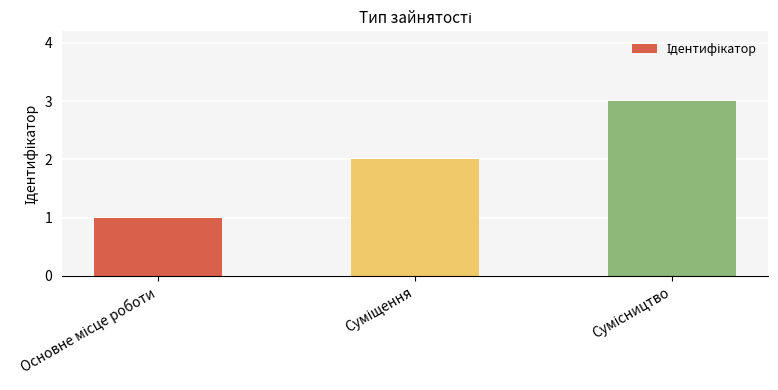

Reading left to right, transcribe all the data shown in this chart.

1	2	3